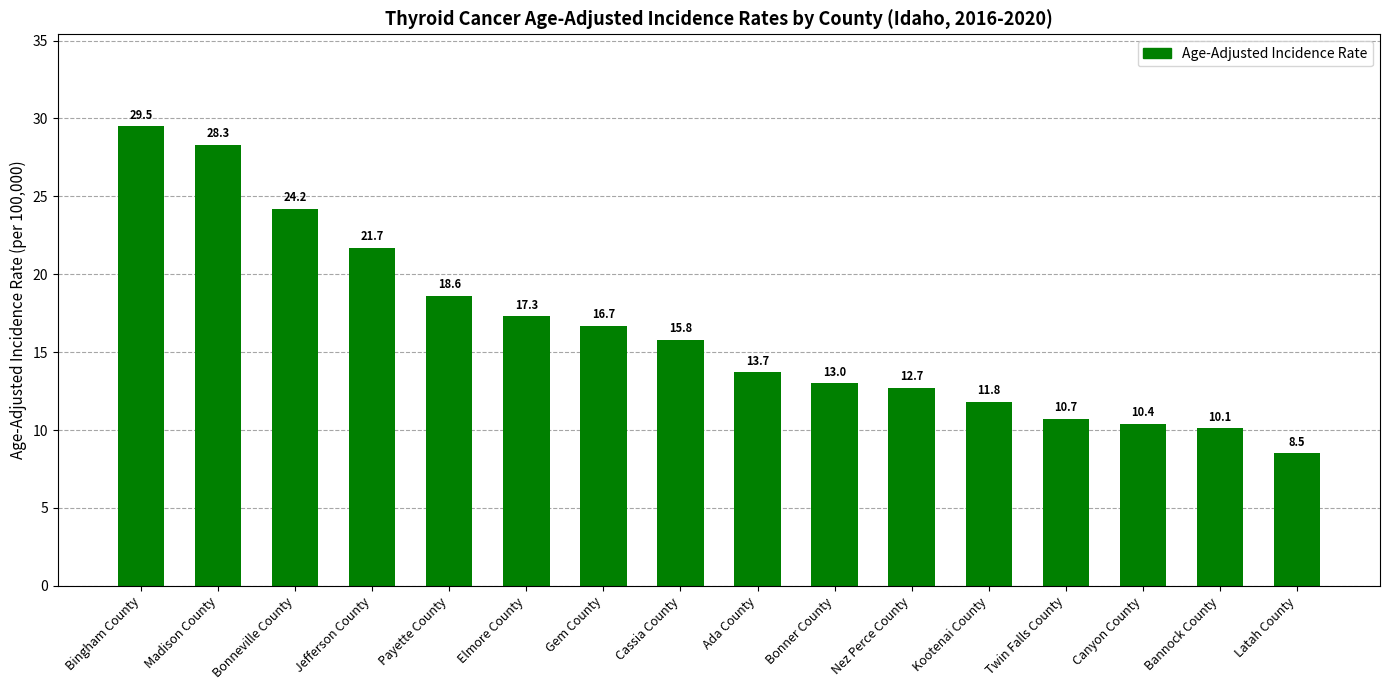

What is the change in value from Elmore County to Latah County?

-8.8